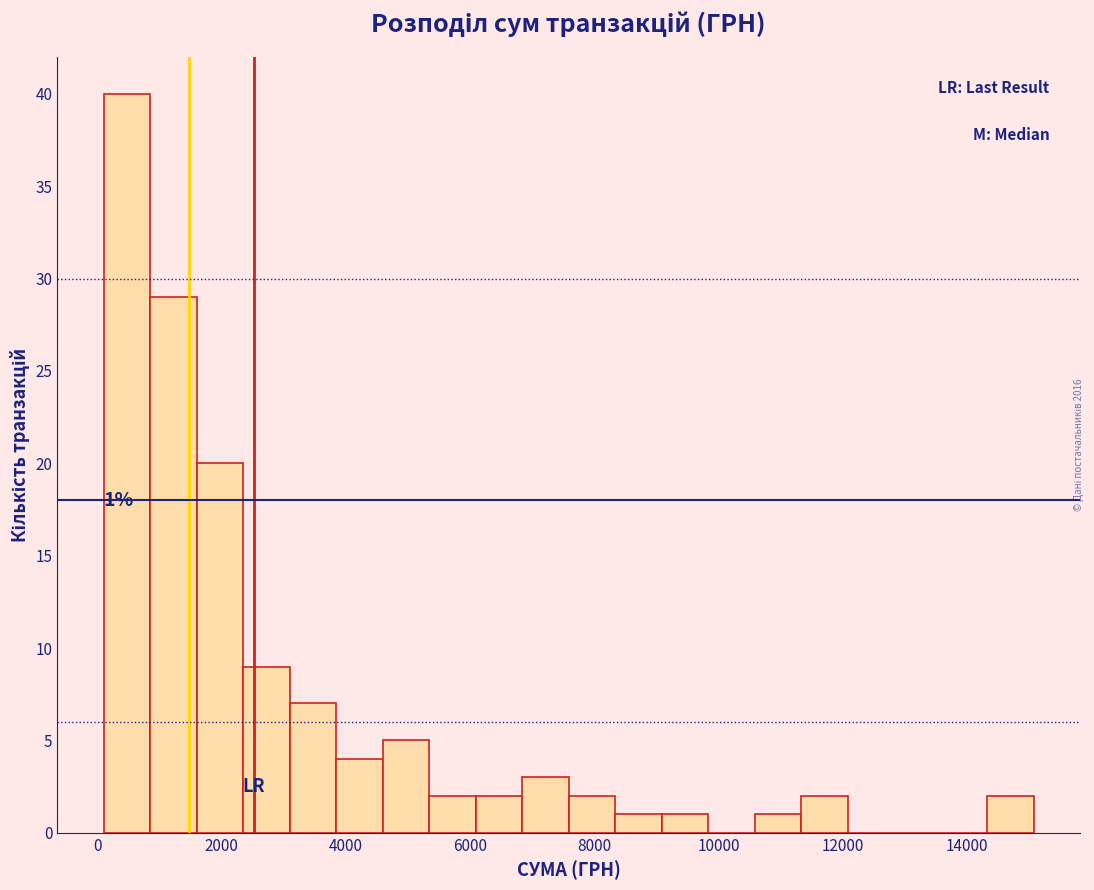

Around what value on the x-axis is the tallest bar? Give the approximate position of its centre, as read against the axis.

400